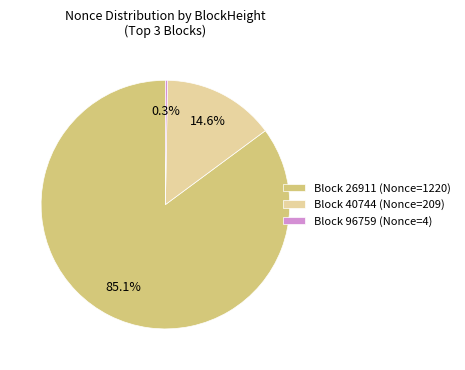

Which has a higher value, Block 40744 (Nonce=209) or Block 96759 (Nonce=4)?

Block 40744 (Nonce=209)